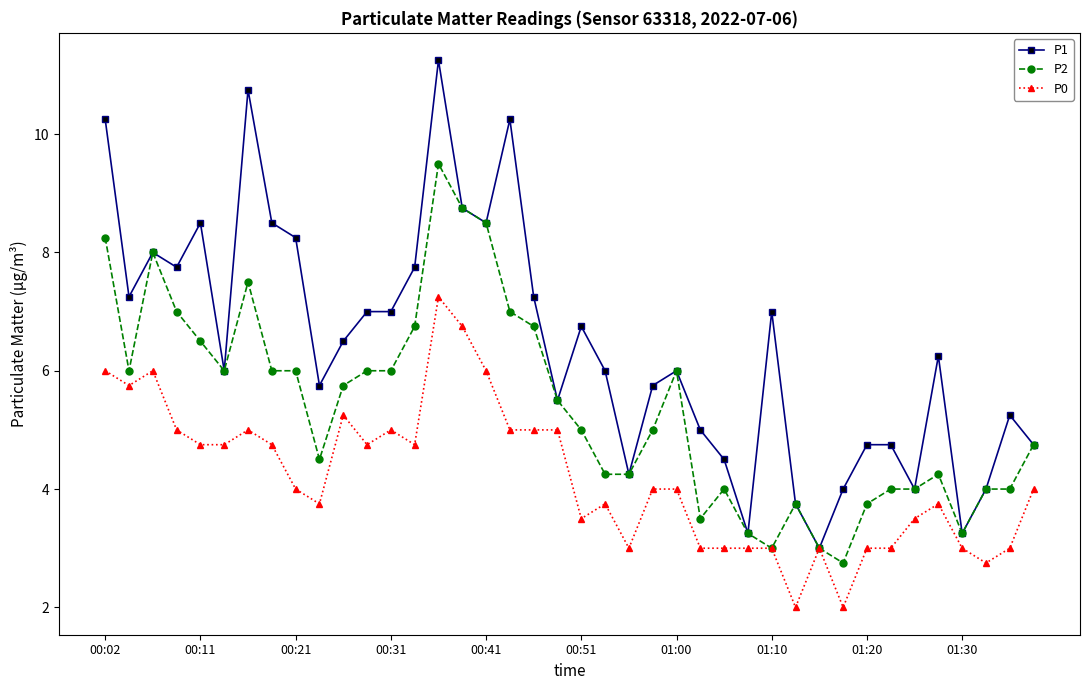

Which series has the largest total across all categories?

P1